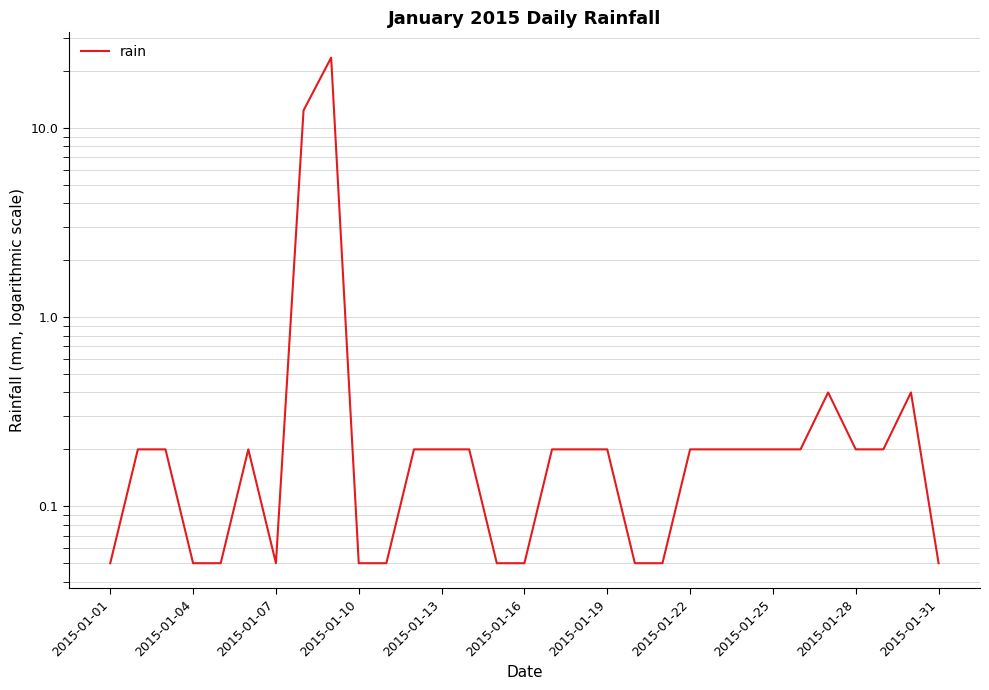

What is the value of the 17th point from the left?

0.2